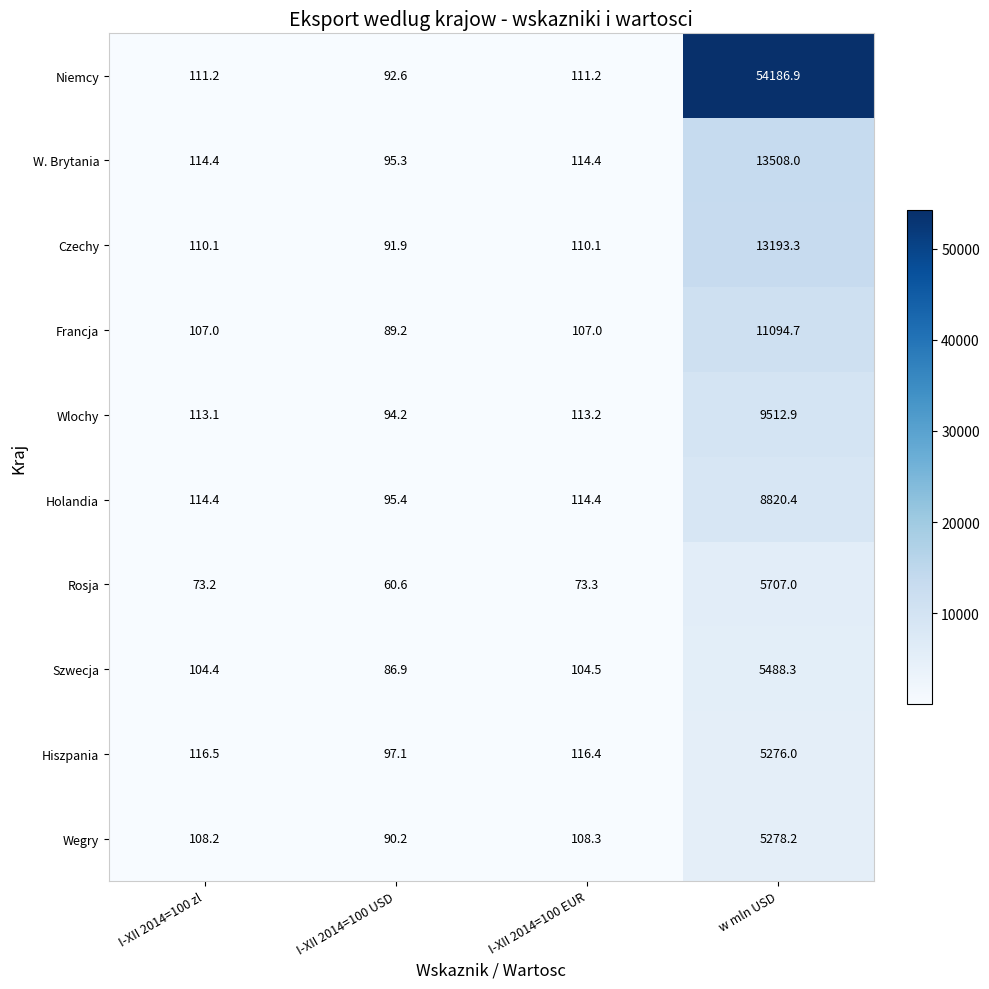

How many distinct data groups are displayed?

10